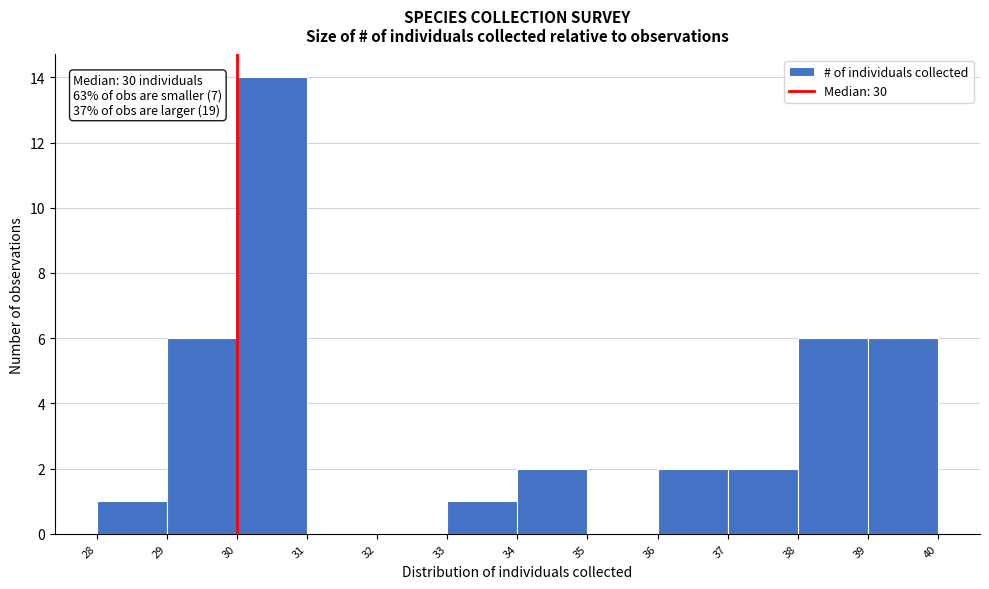

Over which range of the x-axis is the bar tallest?

30 to 31